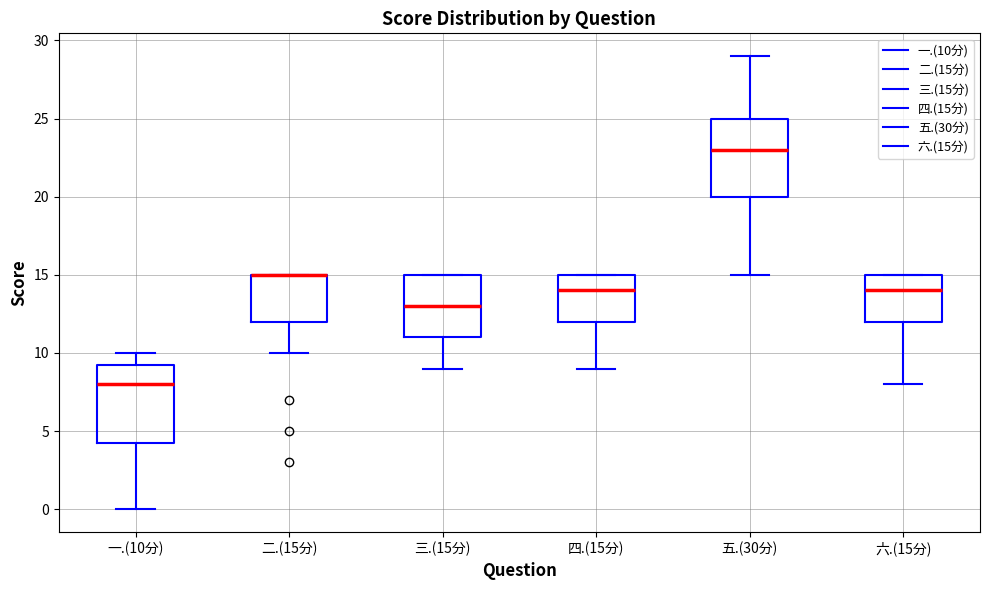

Reading left to right, transcribe this box plot: for each box, give where its median line is, the range the box spans, and where its two whiskers end, as read against the y-axis. The values are not printed on the chart, so give them approximately, as read against the axis.

一.(10分): median 8.0, box 4.5 to 9.5, whiskers 0.0 to 10.0
二.(15分): median 15.0 (drawn on the box's upper edge), box 12.0 to 15.0, whiskers 10.0 to 15.0
三.(15分): median 13.0, box 11.0 to 15.0, whiskers 9.0 to 15.0
四.(15分): median 14.0, box 12.0 to 15.0, whiskers 9.0 to 15.0
五.(30分): median 23.0, box 20.0 to 25.0, whiskers 15.0 to 29.0
六.(15分): median 14.0, box 12.0 to 15.0, whiskers 8.0 to 15.0